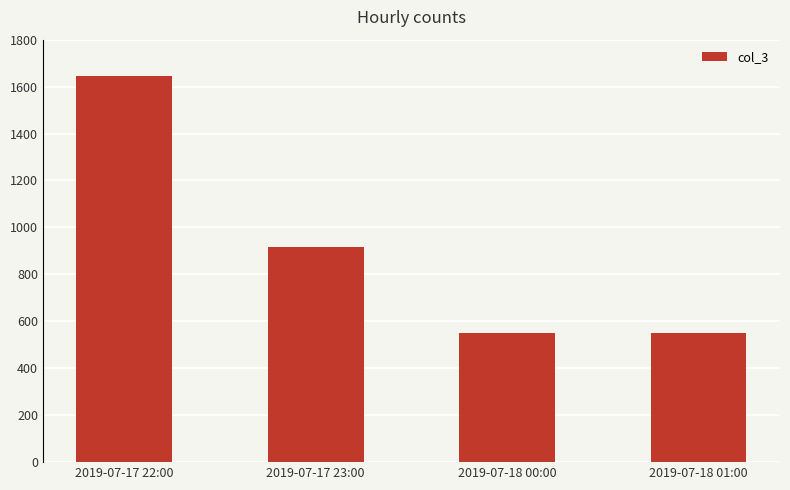

How many distinct data groups are displayed?

1